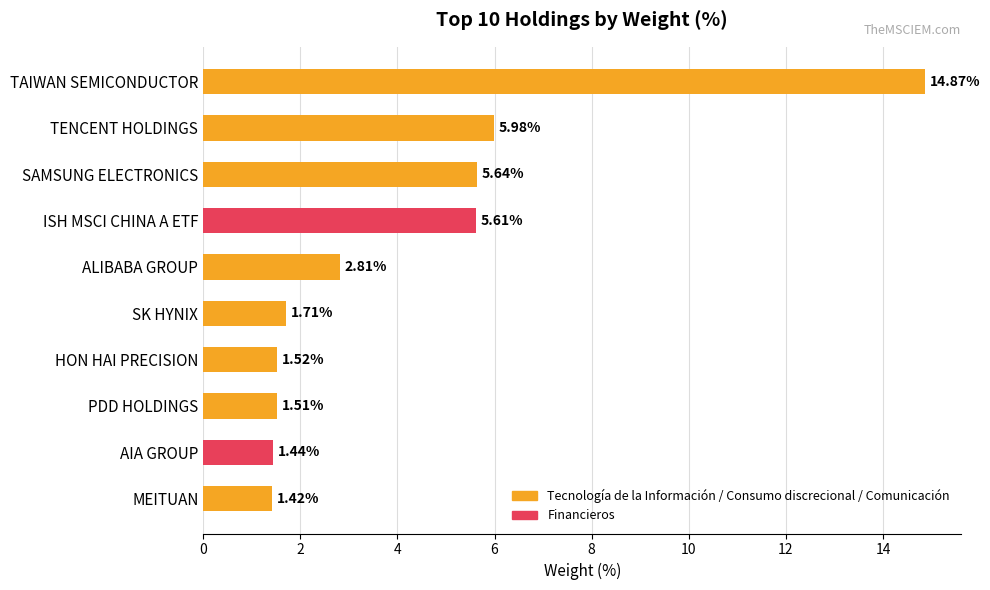

Which label corresponds to the largest value in the chart?

TAIWAN SEMICONDUCTOR